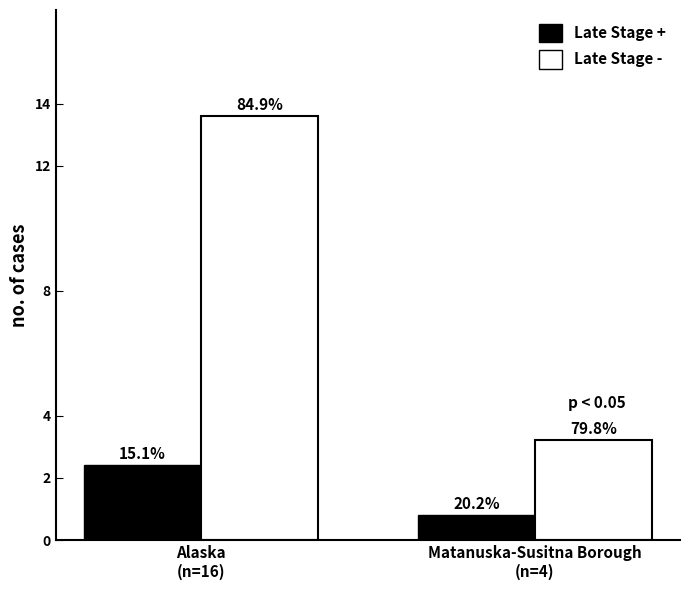

What is the sum of the Late Stage - values at Matanuska-Susitna Borough
(n=4) and Alaska
(n=16)?

16.8